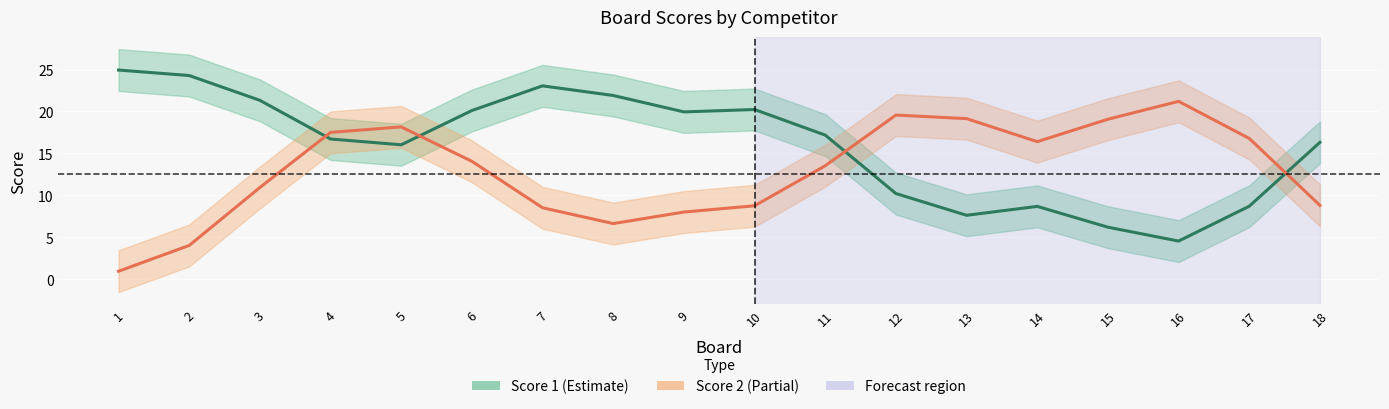

How many interior local peaks does the Score 2 series have?

3